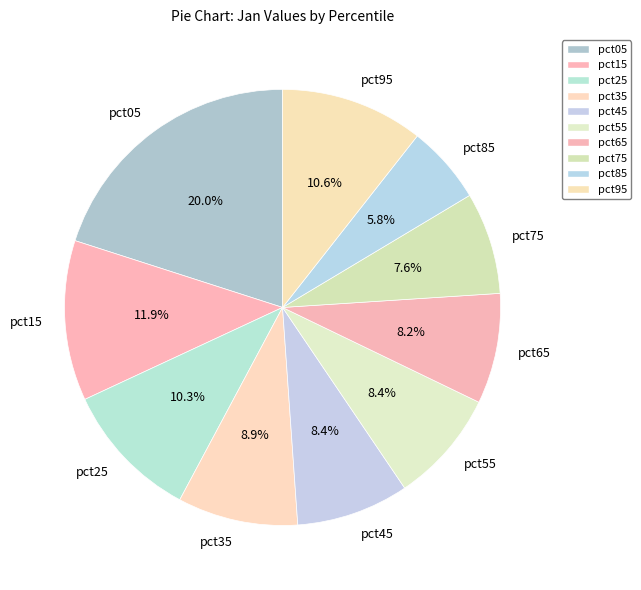

To the nearest percent, what portion does pct25 represent?

10%